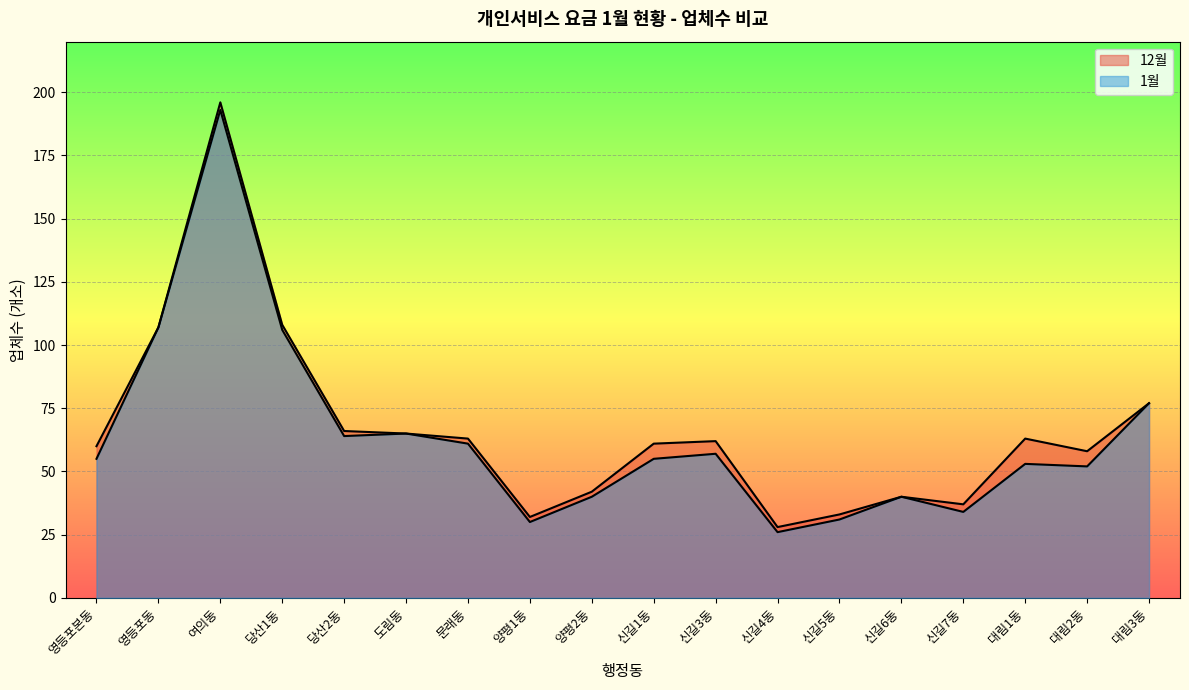

Reading right to left, extract all data points from this chart.

12월: 77	58	63	37	40	33	28	62	61	42	32	63	65	66	108	196	107	60
1월: 77	52	53	34	40	31	26	57	55	40	30	61	65	64	106	193	107	55